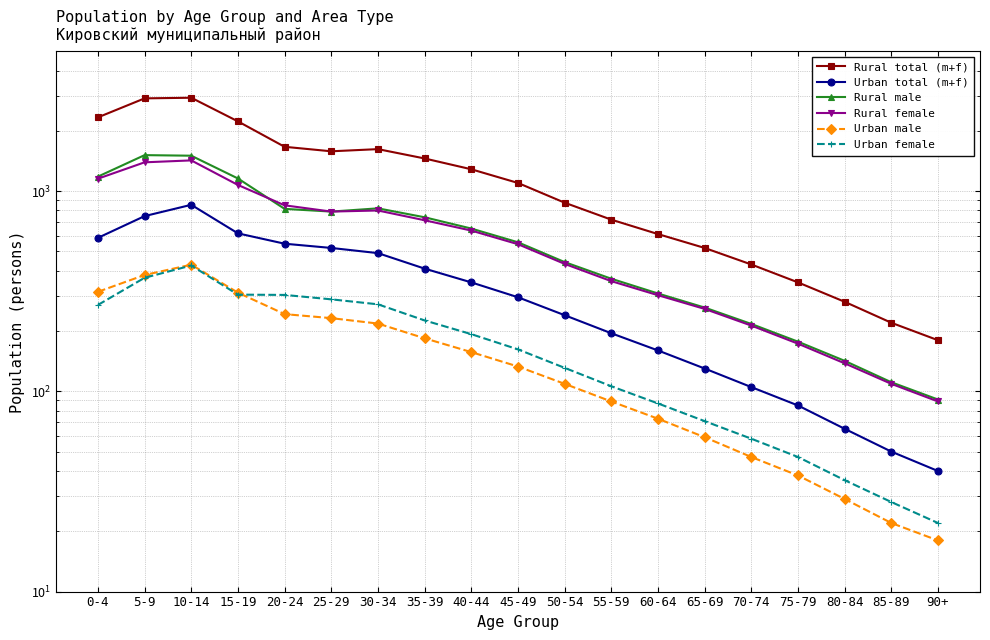

Is it true that Rural male equals 1502 at 10-14?

True